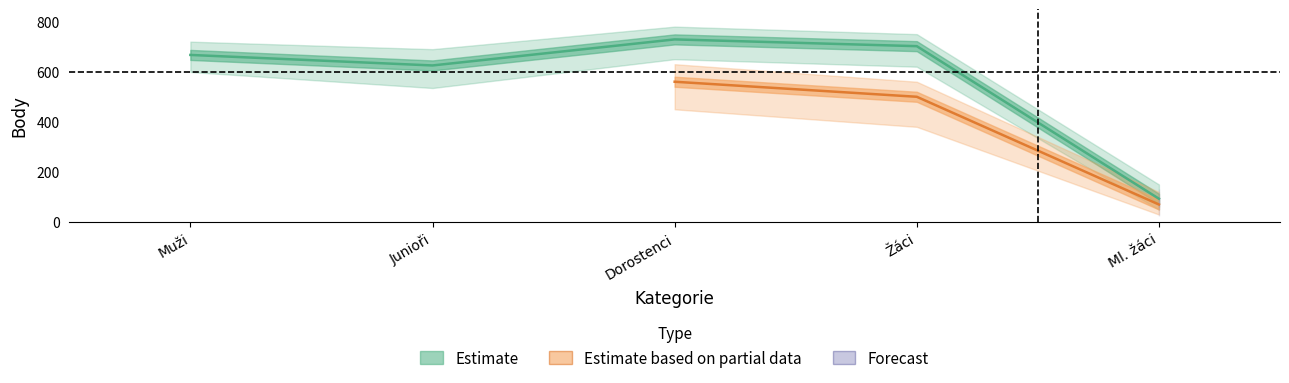

True or false: skok daleký - Body and hod oštěpem - Body cross at least once.

False